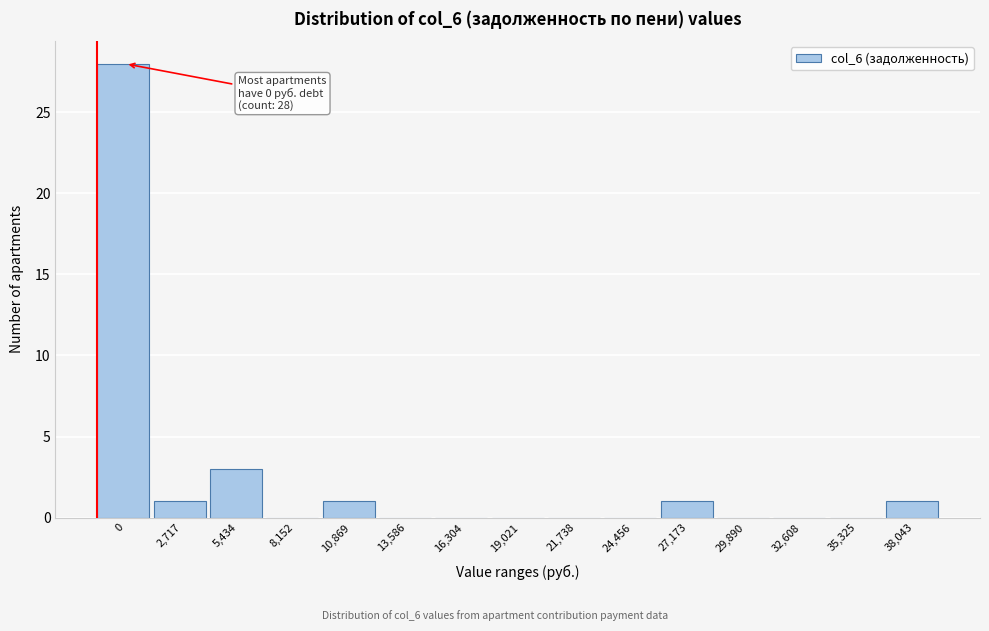

Reading left to right, list all the values displayed in this chart.

0=28	2,717=1	5,434=3	8,152=0	10,869=1	13,586=0	16,304=0	19,021=0	21,738=0	24,456=0	27,173=1	29,890=0	32,608=0	35,325=0	38,043=1